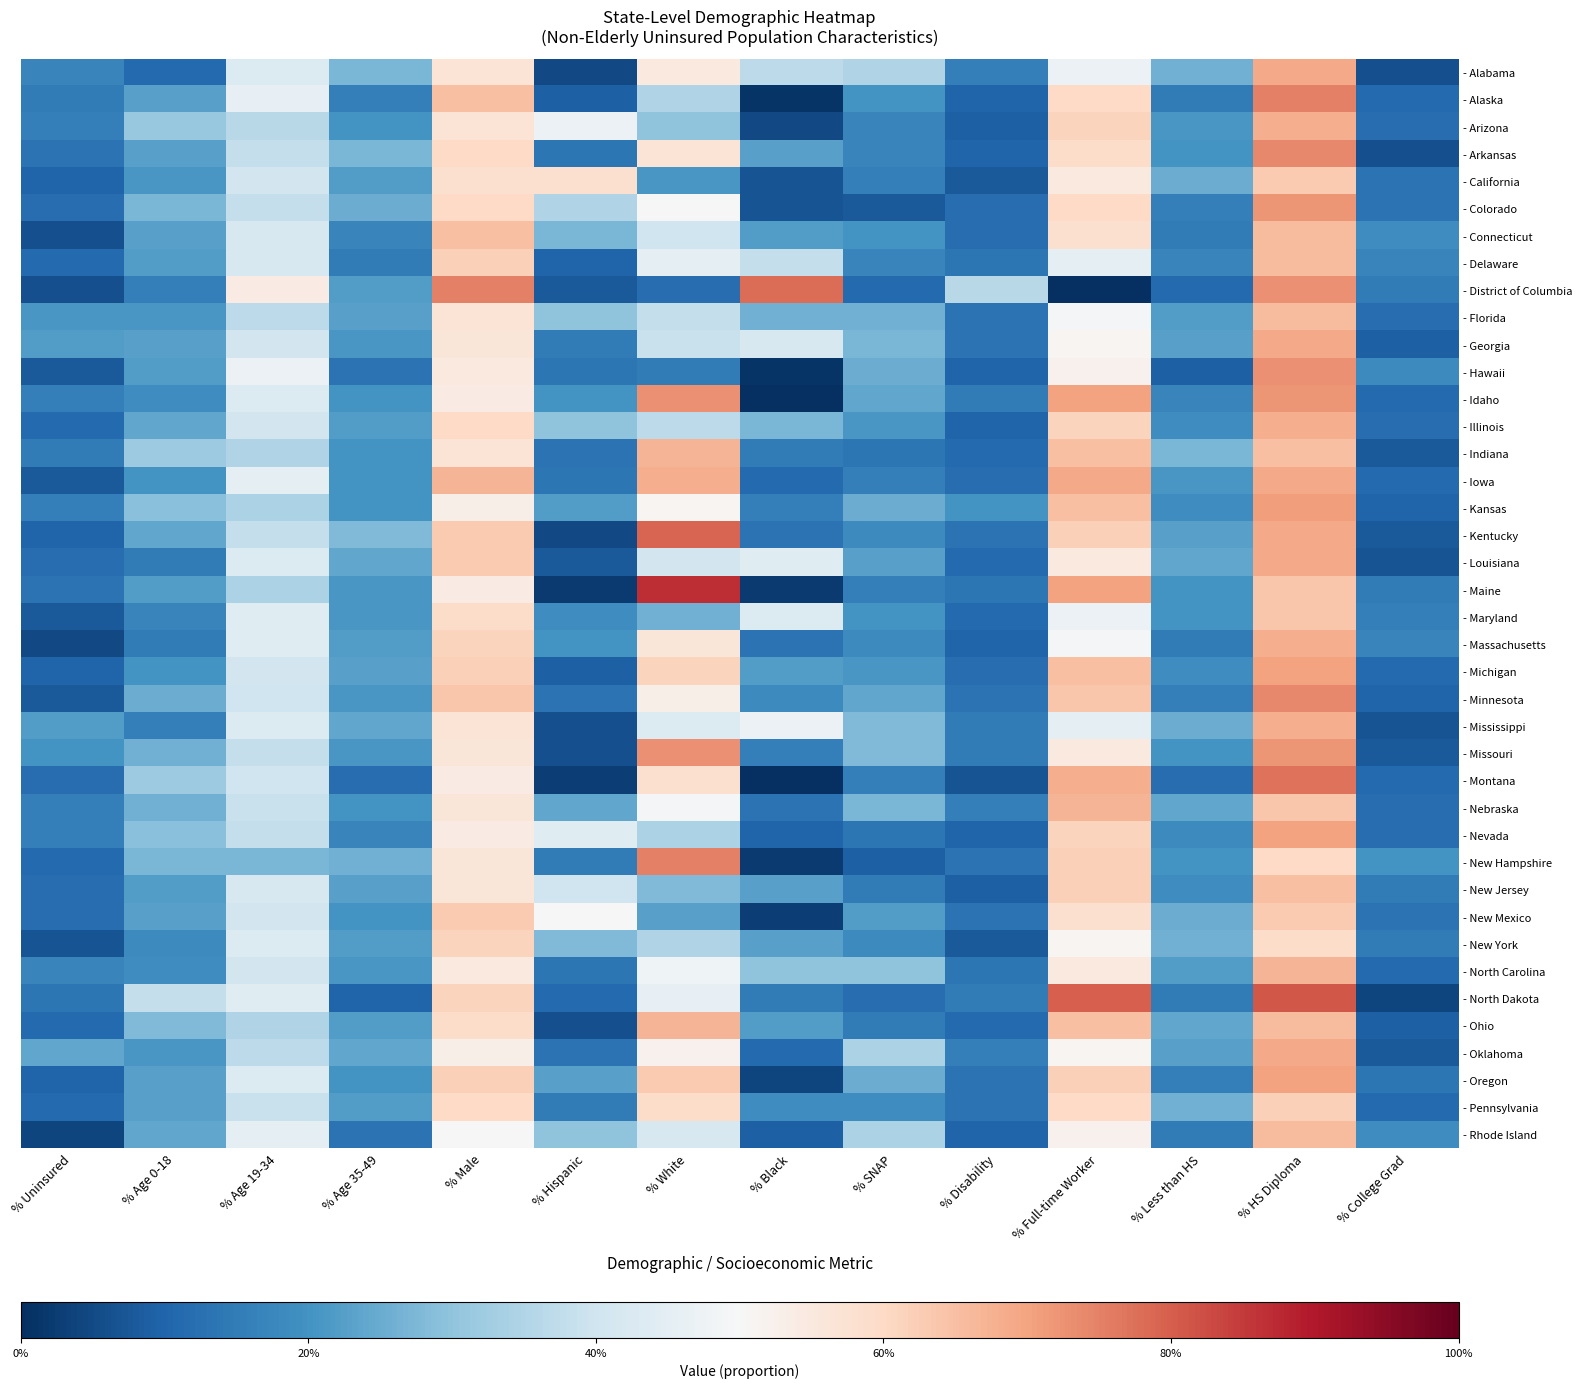

Reading left to right, list all the values displayed in this chart.

- Alabama: % Uninsured=0.2	% Age 0-18=0.1	% Age 19-34=0.4	% Age 35-49=0.3	% Male=0.6	% Hispanic=0.1	% White=0.6	% Black=0.4	% SNAP=0.3	% Disability=0.2	% Full-time Worker=0.5	% Less than HS=0.3	% HS Diploma=0.7	% College Grad=0.1
- Alaska: % Uninsured=0.1	% Age 0-18=0.2	% Age 19-34=0.5	% Age 35-49=0.2	% Male=0.7	% Hispanic=0.1	% White=0.3	% Black=0.0	% SNAP=0.2	% Disability=0.1	% Full-time Worker=0.6	% Less than HS=0.1	% HS Diploma=0.8	% College Grad=0.1
- Arizona: % Uninsured=0.2	% Age 0-18=0.3	% Age 19-34=0.4	% Age 35-49=0.2	% Male=0.6	% Hispanic=0.5	% White=0.3	% Black=0.1	% SNAP=0.2	% Disability=0.1	% Full-time Worker=0.6	% Less than HS=0.2	% HS Diploma=0.7	% College Grad=0.1
- Arkansas: % Uninsured=0.1	% Age 0-18=0.2	% Age 19-34=0.4	% Age 35-49=0.3	% Male=0.6	% Hispanic=0.1	% White=0.6	% Black=0.2	% SNAP=0.2	% Disability=0.1	% Full-time Worker=0.6	% Less than HS=0.2	% HS Diploma=0.7	% College Grad=0.1
- California: % Uninsured=0.1	% Age 0-18=0.2	% Age 19-34=0.4	% Age 35-49=0.2	% Male=0.6	% Hispanic=0.6	% White=0.2	% Black=0.1	% SNAP=0.2	% Disability=0.1	% Full-time Worker=0.6	% Less than HS=0.2	% HS Diploma=0.6	% College Grad=0.1
- Colorado: % Uninsured=0.1	% Age 0-18=0.3	% Age 19-34=0.4	% Age 35-49=0.2	% Male=0.6	% Hispanic=0.3	% White=0.5	% Black=0.1	% SNAP=0.1	% Disability=0.1	% Full-time Worker=0.6	% Less than HS=0.2	% HS Diploma=0.7	% College Grad=0.1
- Connecticut: % Uninsured=0.1	% Age 0-18=0.2	% Age 19-34=0.4	% Age 35-49=0.2	% Male=0.7	% Hispanic=0.3	% White=0.4	% Black=0.2	% SNAP=0.2	% Disability=0.1	% Full-time Worker=0.6	% Less than HS=0.1	% HS Diploma=0.7	% College Grad=0.2
- Delaware: % Uninsured=0.1	% Age 0-18=0.2	% Age 19-34=0.4	% Age 35-49=0.1	% Male=0.6	% Hispanic=0.1	% White=0.5	% Black=0.4	% SNAP=0.2	% Disability=0.1	% Full-time Worker=0.5	% Less than HS=0.2	% HS Diploma=0.7	% College Grad=0.2
- District of Columbia: % Uninsured=0.1	% Age 0-18=0.2	% Age 19-34=0.5	% Age 35-49=0.2	% Male=0.8	% Hispanic=0.1	% White=0.1	% Black=0.8	% SNAP=0.1	% Disability=0.4	% Full-time Worker=0.0	% Less than HS=0.1	% HS Diploma=0.7	% College Grad=0.1
- Florida: % Uninsured=0.2	% Age 0-18=0.2	% Age 19-34=0.4	% Age 35-49=0.2	% Male=0.6	% Hispanic=0.3	% White=0.4	% Black=0.3	% SNAP=0.3	% Disability=0.1	% Full-time Worker=0.5	% Less than HS=0.2	% HS Diploma=0.7	% College Grad=0.1
- Georgia: % Uninsured=0.2	% Age 0-18=0.2	% Age 19-34=0.4	% Age 35-49=0.2	% Male=0.6	% Hispanic=0.1	% White=0.4	% Black=0.4	% SNAP=0.3	% Disability=0.1	% Full-time Worker=0.5	% Less than HS=0.2	% HS Diploma=0.7	% College Grad=0.1
- Hawaii: % Uninsured=0.1	% Age 0-18=0.2	% Age 19-34=0.5	% Age 35-49=0.1	% Male=0.6	% Hispanic=0.1	% White=0.1	% Black=0.0	% SNAP=0.2	% Disability=0.1	% Full-time Worker=0.5	% Less than HS=0.1	% HS Diploma=0.7	% College Grad=0.2
- Idaho: % Uninsured=0.2	% Age 0-18=0.2	% Age 19-34=0.4	% Age 35-49=0.2	% Male=0.5	% Hispanic=0.2	% White=0.7	% Black=0.0	% SNAP=0.2	% Disability=0.1	% Full-time Worker=0.7	% Less than HS=0.2	% HS Diploma=0.7	% College Grad=0.1
- Illinois: % Uninsured=0.1	% Age 0-18=0.2	% Age 19-34=0.4	% Age 35-49=0.2	% Male=0.6	% Hispanic=0.3	% White=0.4	% Black=0.3	% SNAP=0.2	% Disability=0.1	% Full-time Worker=0.6	% Less than HS=0.2	% HS Diploma=0.7	% College Grad=0.1
- Indiana: % Uninsured=0.1	% Age 0-18=0.3	% Age 19-34=0.3	% Age 35-49=0.2	% Male=0.6	% Hispanic=0.1	% White=0.7	% Black=0.1	% SNAP=0.1	% Disability=0.1	% Full-time Worker=0.7	% Less than HS=0.3	% HS Diploma=0.7	% College Grad=0.1
- Iowa: % Uninsured=0.1	% Age 0-18=0.2	% Age 19-34=0.5	% Age 35-49=0.2	% Male=0.7	% Hispanic=0.1	% White=0.7	% Black=0.1	% SNAP=0.2	% Disability=0.1	% Full-time Worker=0.7	% Less than HS=0.2	% HS Diploma=0.7	% College Grad=0.1
- Kansas: % Uninsured=0.2	% Age 0-18=0.3	% Age 19-34=0.3	% Age 35-49=0.2	% Male=0.5	% Hispanic=0.2	% White=0.5	% Black=0.2	% SNAP=0.2	% Disability=0.2	% Full-time Worker=0.7	% Less than HS=0.2	% HS Diploma=0.7	% College Grad=0.1
- Kentucky: % Uninsured=0.1	% Age 0-18=0.2	% Age 19-34=0.4	% Age 35-49=0.3	% Male=0.6	% Hispanic=0.1	% White=0.8	% Black=0.1	% SNAP=0.2	% Disability=0.1	% Full-time Worker=0.6	% Less than HS=0.2	% HS Diploma=0.7	% College Grad=0.1
- Louisiana: % Uninsured=0.1	% Age 0-18=0.1	% Age 19-34=0.4	% Age 35-49=0.2	% Male=0.6	% Hispanic=0.1	% White=0.4	% Black=0.4	% SNAP=0.2	% Disability=0.1	% Full-time Worker=0.6	% Less than HS=0.2	% HS Diploma=0.7	% College Grad=0.1
- Maine: % Uninsured=0.1	% Age 0-18=0.2	% Age 19-34=0.3	% Age 35-49=0.2	% Male=0.5	% Hispanic=0.0	% White=0.9	% Black=0.0	% SNAP=0.2	% Disability=0.1	% Full-time Worker=0.7	% Less than HS=0.2	% HS Diploma=0.6	% College Grad=0.1
- Maryland: % Uninsured=0.1	% Age 0-18=0.2	% Age 19-34=0.4	% Age 35-49=0.2	% Male=0.6	% Hispanic=0.2	% White=0.3	% Black=0.4	% SNAP=0.2	% Disability=0.1	% Full-time Worker=0.5	% Less than HS=0.2	% HS Diploma=0.6	% College Grad=0.2
- Massachusetts: % Uninsured=0.1	% Age 0-18=0.1	% Age 19-34=0.4	% Age 35-49=0.2	% Male=0.6	% Hispanic=0.2	% White=0.6	% Black=0.1	% SNAP=0.2	% Disability=0.1	% Full-time Worker=0.5	% Less than HS=0.1	% HS Diploma=0.7	% College Grad=0.2
- Michigan: % Uninsured=0.1	% Age 0-18=0.2	% Age 19-34=0.4	% Age 35-49=0.2	% Male=0.6	% Hispanic=0.1	% White=0.6	% Black=0.2	% SNAP=0.2	% Disability=0.1	% Full-time Worker=0.7	% Less than HS=0.2	% HS Diploma=0.7	% College Grad=0.1
- Minnesota: % Uninsured=0.1	% Age 0-18=0.2	% Age 19-34=0.4	% Age 35-49=0.2	% Male=0.6	% Hispanic=0.1	% White=0.5	% Black=0.2	% SNAP=0.2	% Disability=0.1	% Full-time Worker=0.6	% Less than HS=0.2	% HS Diploma=0.7	% College Grad=0.1
- Mississippi: % Uninsured=0.2	% Age 0-18=0.2	% Age 19-34=0.4	% Age 35-49=0.2	% Male=0.6	% Hispanic=0.1	% White=0.4	% Black=0.5	% SNAP=0.3	% Disability=0.1	% Full-time Worker=0.5	% Less than HS=0.2	% HS Diploma=0.7	% College Grad=0.1
- Missouri: % Uninsured=0.2	% Age 0-18=0.3	% Age 19-34=0.4	% Age 35-49=0.2	% Male=0.6	% Hispanic=0.1	% White=0.7	% Black=0.2	% SNAP=0.3	% Disability=0.1	% Full-time Worker=0.6	% Less than HS=0.2	% HS Diploma=0.7	% College Grad=0.1
- Montana: % Uninsured=0.1	% Age 0-18=0.3	% Age 19-34=0.4	% Age 35-49=0.1	% Male=0.5	% Hispanic=0.0	% White=0.6	% Black=0.0	% SNAP=0.2	% Disability=0.1	% Full-time Worker=0.7	% Less than HS=0.1	% HS Diploma=0.8	% College Grad=0.1
- Nebraska: % Uninsured=0.2	% Age 0-18=0.3	% Age 19-34=0.4	% Age 35-49=0.2	% Male=0.6	% Hispanic=0.2	% White=0.5	% Black=0.1	% SNAP=0.3	% Disability=0.2	% Full-time Worker=0.7	% Less than HS=0.2	% HS Diploma=0.6	% College Grad=0.1
- Nevada: % Uninsured=0.2	% Age 0-18=0.3	% Age 19-34=0.4	% Age 35-49=0.2	% Male=0.5	% Hispanic=0.4	% White=0.3	% Black=0.1	% SNAP=0.1	% Disability=0.1	% Full-time Worker=0.6	% Less than HS=0.2	% HS Diploma=0.7	% College Grad=0.1
- New Hampshire: % Uninsured=0.1	% Age 0-18=0.3	% Age 19-34=0.3	% Age 35-49=0.3	% Male=0.6	% Hispanic=0.1	% White=0.8	% Black=0.0	% SNAP=0.1	% Disability=0.1	% Full-time Worker=0.6	% Less than HS=0.2	% HS Diploma=0.6	% College Grad=0.2
- New Jersey: % Uninsured=0.1	% Age 0-18=0.2	% Age 19-34=0.4	% Age 35-49=0.2	% Male=0.6	% Hispanic=0.4	% White=0.3	% Black=0.2	% SNAP=0.1	% Disability=0.1	% Full-time Worker=0.6	% Less than HS=0.2	% HS Diploma=0.7	% College Grad=0.1
- New Mexico: % Uninsured=0.1	% Age 0-18=0.2	% Age 19-34=0.4	% Age 35-49=0.2	% Male=0.6	% Hispanic=0.5	% White=0.2	% Black=0.0	% SNAP=0.2	% Disability=0.1	% Full-time Worker=0.6	% Less than HS=0.2	% HS Diploma=0.6	% College Grad=0.1
- New York: % Uninsured=0.1	% Age 0-18=0.2	% Age 19-34=0.4	% Age 35-49=0.2	% Male=0.6	% Hispanic=0.3	% White=0.3	% Black=0.2	% SNAP=0.2	% Disability=0.1	% Full-time Worker=0.5	% Less than HS=0.3	% HS Diploma=0.6	% College Grad=0.1
- North Carolina: % Uninsured=0.2	% Age 0-18=0.2	% Age 19-34=0.4	% Age 35-49=0.2	% Male=0.6	% Hispanic=0.1	% White=0.5	% Black=0.3	% SNAP=0.3	% Disability=0.1	% Full-time Worker=0.6	% Less than HS=0.2	% HS Diploma=0.7	% College Grad=0.1
- North Dakota: % Uninsured=0.1	% Age 0-18=0.4	% Age 19-34=0.4	% Age 35-49=0.1	% Male=0.6	% Hispanic=0.1	% White=0.5	% Black=0.1	% SNAP=0.1	% Disability=0.1	% Full-time Worker=0.8	% Less than HS=0.1	% HS Diploma=0.8	% College Grad=0.0
- Ohio: % Uninsured=0.1	% Age 0-18=0.3	% Age 19-34=0.3	% Age 35-49=0.2	% Male=0.6	% Hispanic=0.1	% White=0.7	% Black=0.2	% SNAP=0.1	% Disability=0.1	% Full-time Worker=0.7	% Less than HS=0.2	% HS Diploma=0.7	% College Grad=0.1
- Oklahoma: % Uninsured=0.2	% Age 0-18=0.2	% Age 19-34=0.4	% Age 35-49=0.2	% Male=0.5	% Hispanic=0.1	% White=0.5	% Black=0.1	% SNAP=0.3	% Disability=0.2	% Full-time Worker=0.5	% Less than HS=0.2	% HS Diploma=0.7	% College Grad=0.1
- Oregon: % Uninsured=0.1	% Age 0-18=0.2	% Age 19-34=0.4	% Age 35-49=0.2	% Male=0.6	% Hispanic=0.2	% White=0.6	% Black=0.0	% SNAP=0.2	% Disability=0.1	% Full-time Worker=0.6	% Less than HS=0.2	% HS Diploma=0.7	% College Grad=0.1
- Pennsylvania: % Uninsured=0.1	% Age 0-18=0.2	% Age 19-34=0.4	% Age 35-49=0.2	% Male=0.6	% Hispanic=0.1	% White=0.6	% Black=0.2	% SNAP=0.2	% Disability=0.1	% Full-time Worker=0.6	% Less than HS=0.3	% HS Diploma=0.6	% College Grad=0.1
- Rhode Island: % Uninsured=0.0	% Age 0-18=0.2	% Age 19-34=0.5	% Age 35-49=0.1	% Male=0.5	% Hispanic=0.3	% White=0.4	% Black=0.1	% SNAP=0.3	% Disability=0.1	% Full-time Worker=0.5	% Less than HS=0.1	% HS Diploma=0.7	% College Grad=0.2